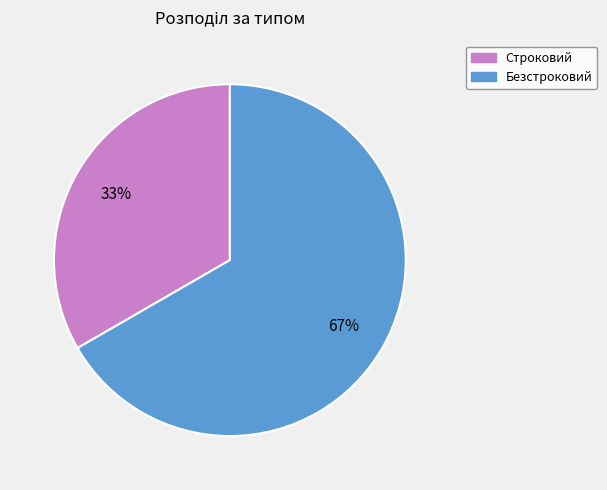

To the nearest percent, what is the combined percentage of Строковий and Безстроковий?

100%